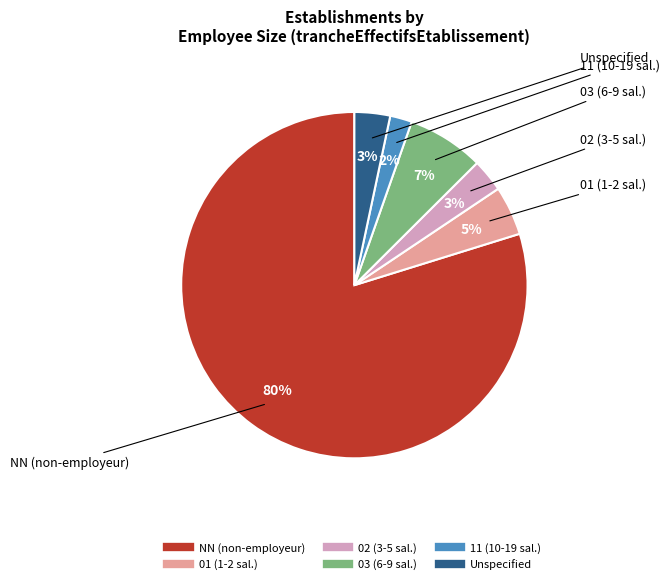

To the nearest percent, what is the average slice percentage?

17%